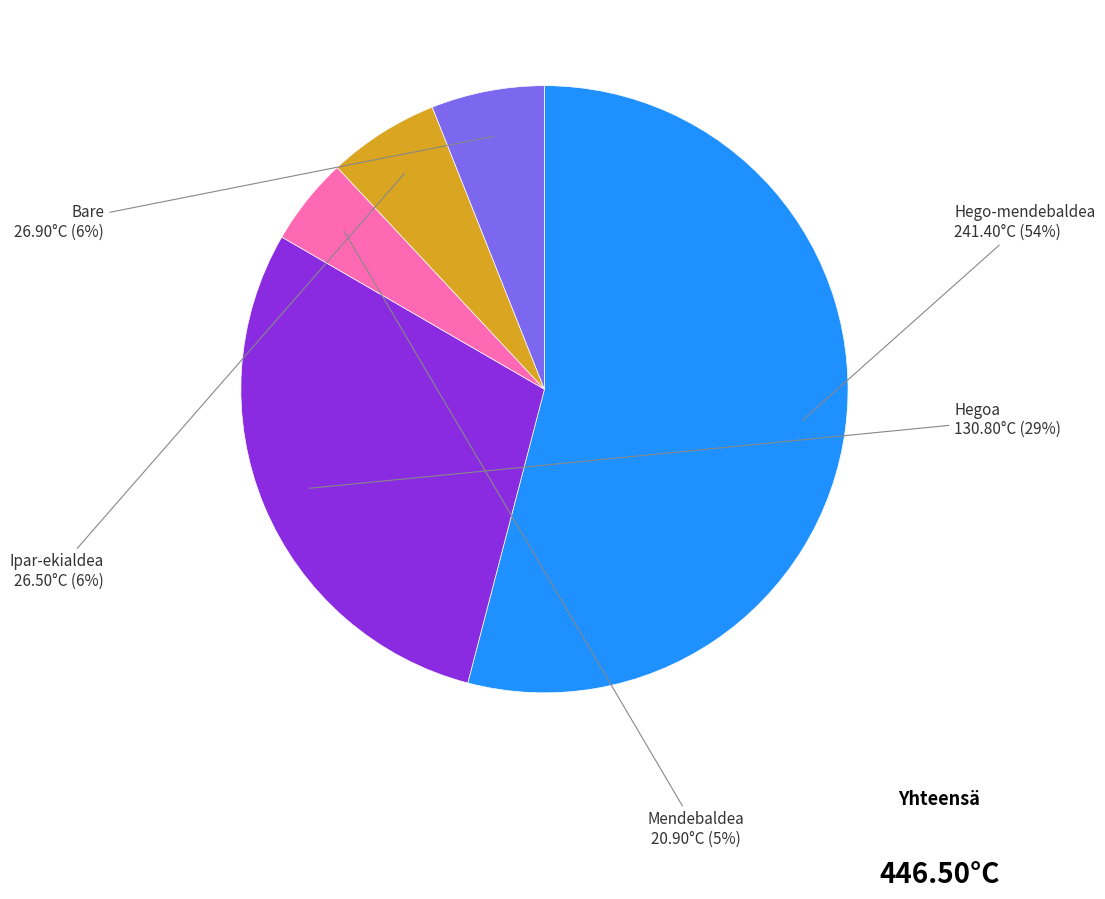

Which category accounts for the majority?

Hego-mendebaldea